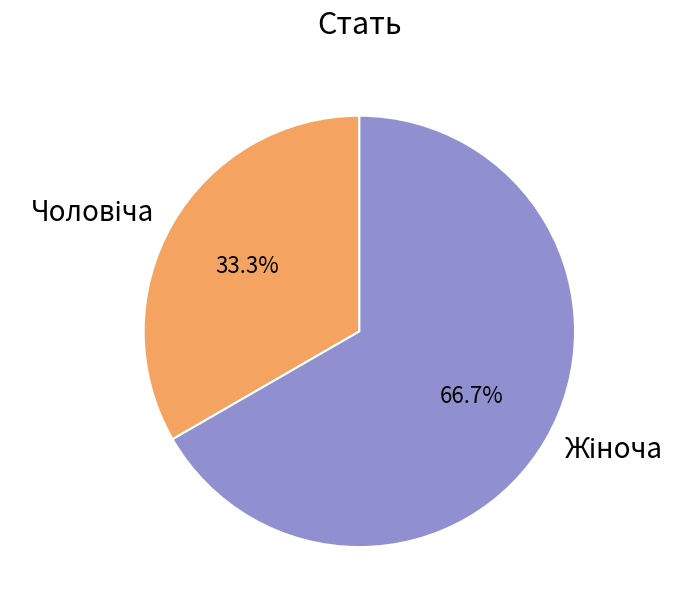

How many segments does this pie chart have?

2